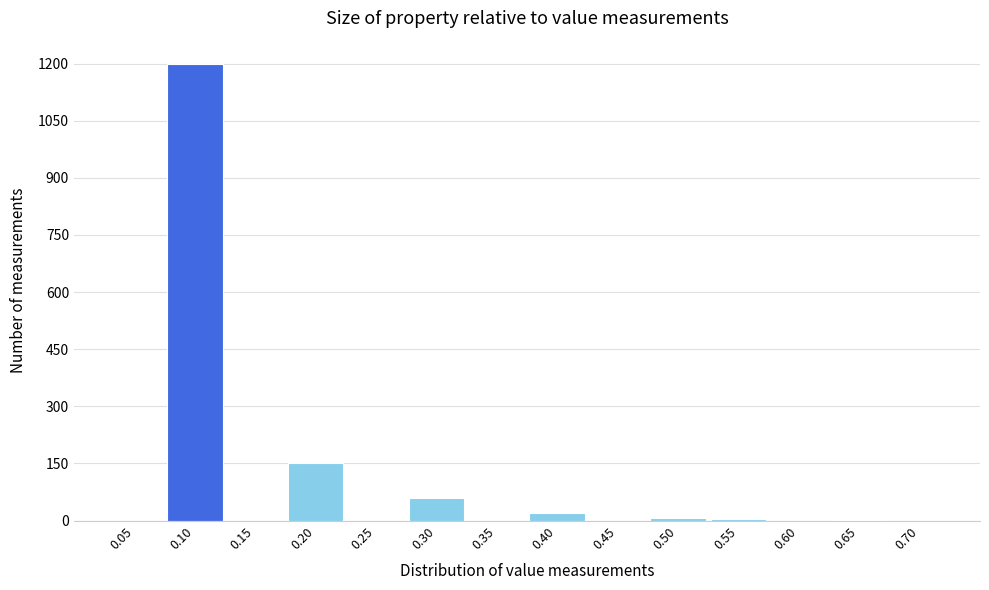

The value at 0.05 is 0. True or false?

True